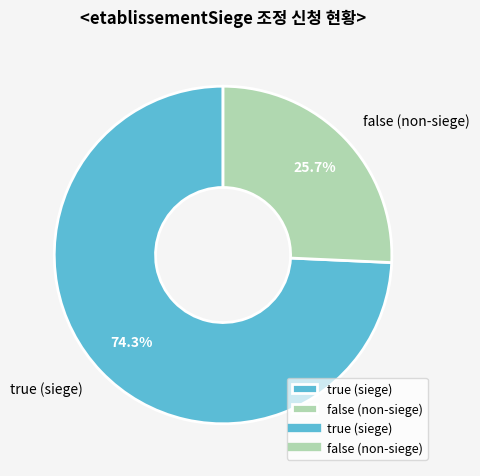

What portion of the pie excludes true (siege)?

25.7%